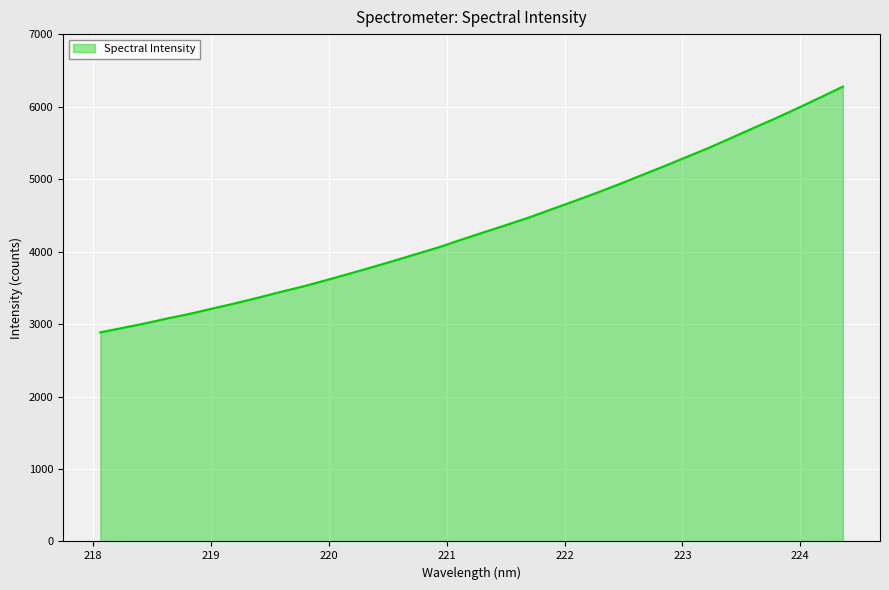

What is the difference between the maximum and minimum values?

3390.8